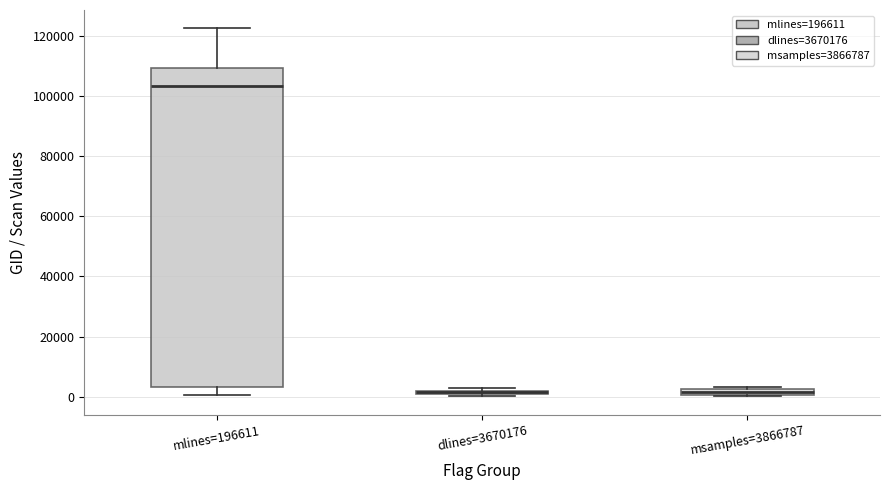

Where is the lower edge of the box for dlines=3670176 on the y-axis? The values are not printed on the chart, so give them approximately, as read against the axis.

0